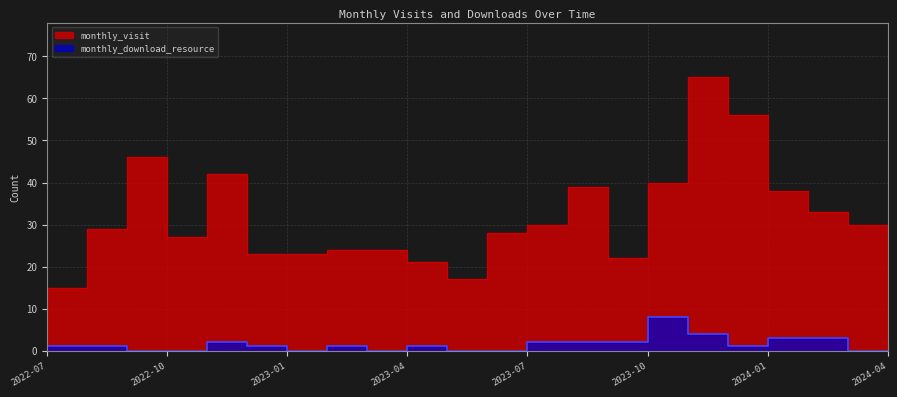

At which category is the sum across all series the highest?

2023-12